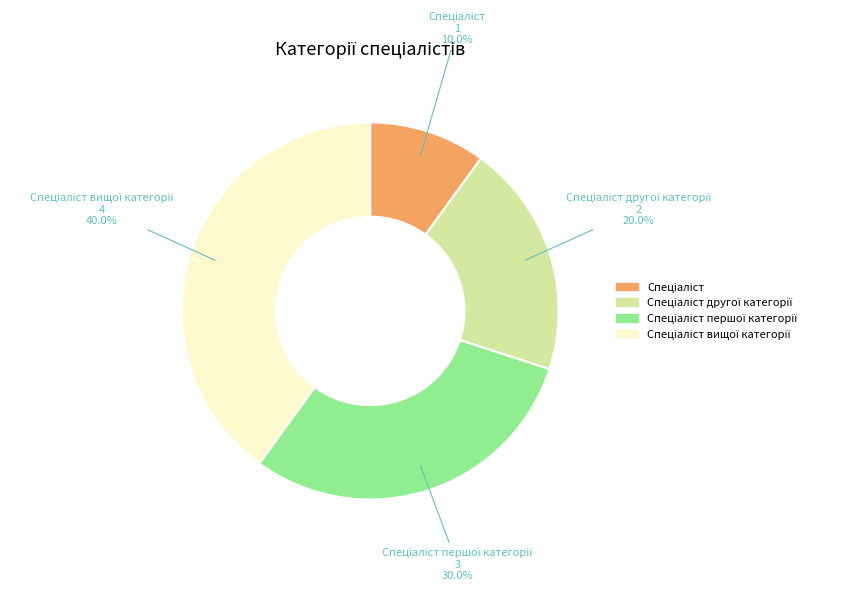

Is there any slice that represents more than half of the pie?

No